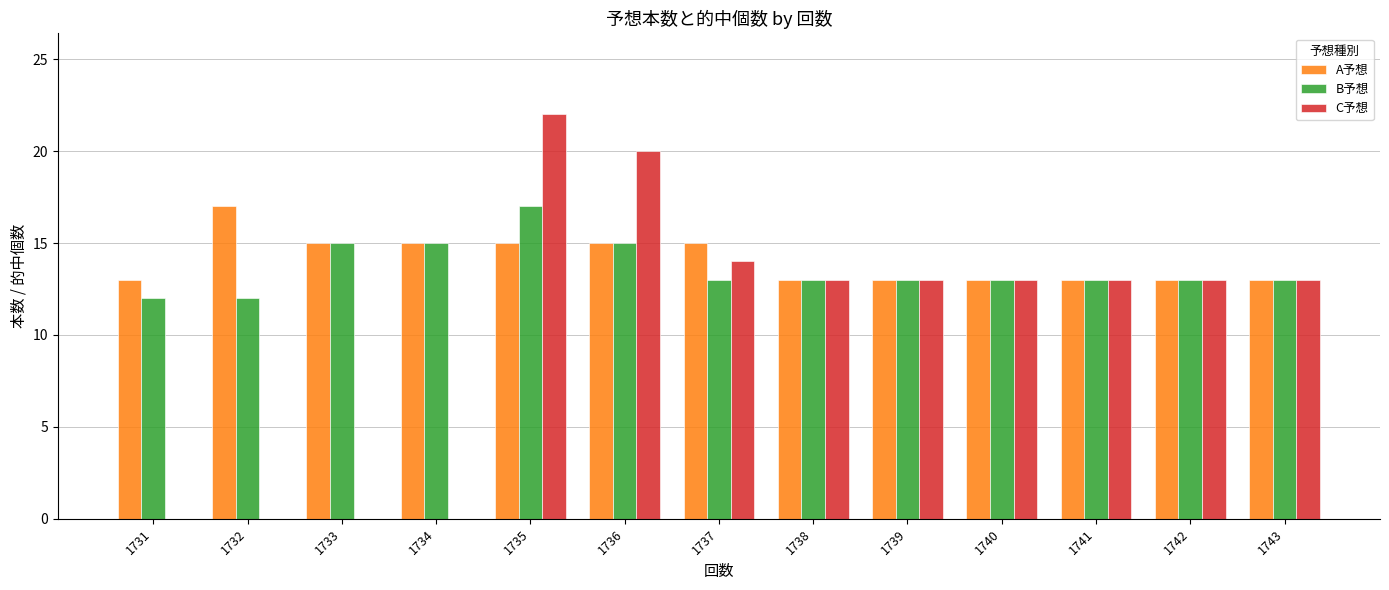

Count the number of data series in this chart.

3